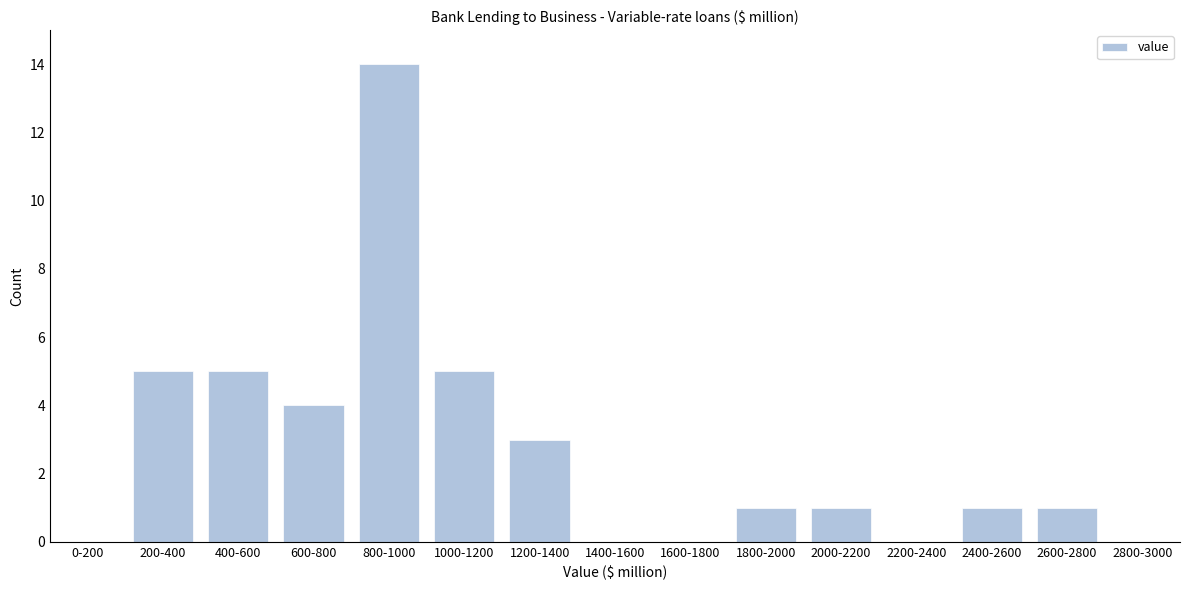

Reading left to right, list all the values displayed in this chart.

0-200=0	200-400=5	400-600=5	600-800=4	800-1000=14	1000-1200=5	1200-1400=3	1400-1600=0	1600-1800=0	1800-2000=1	2000-2200=1	2200-2400=0	2400-2600=1	2600-2800=1	2800-3000=0